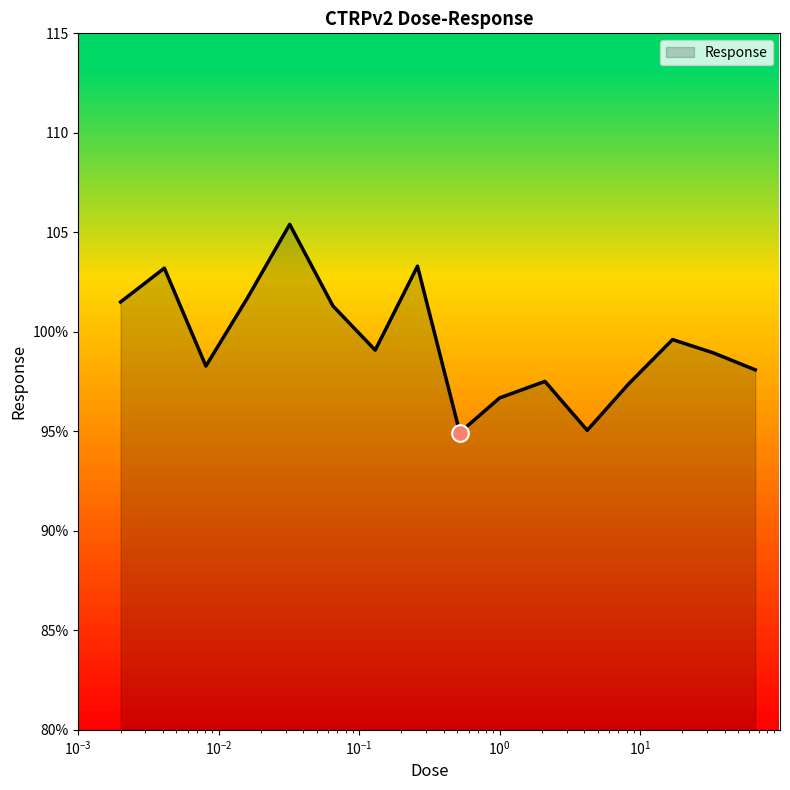

Where does the data first go above 99?

0.002